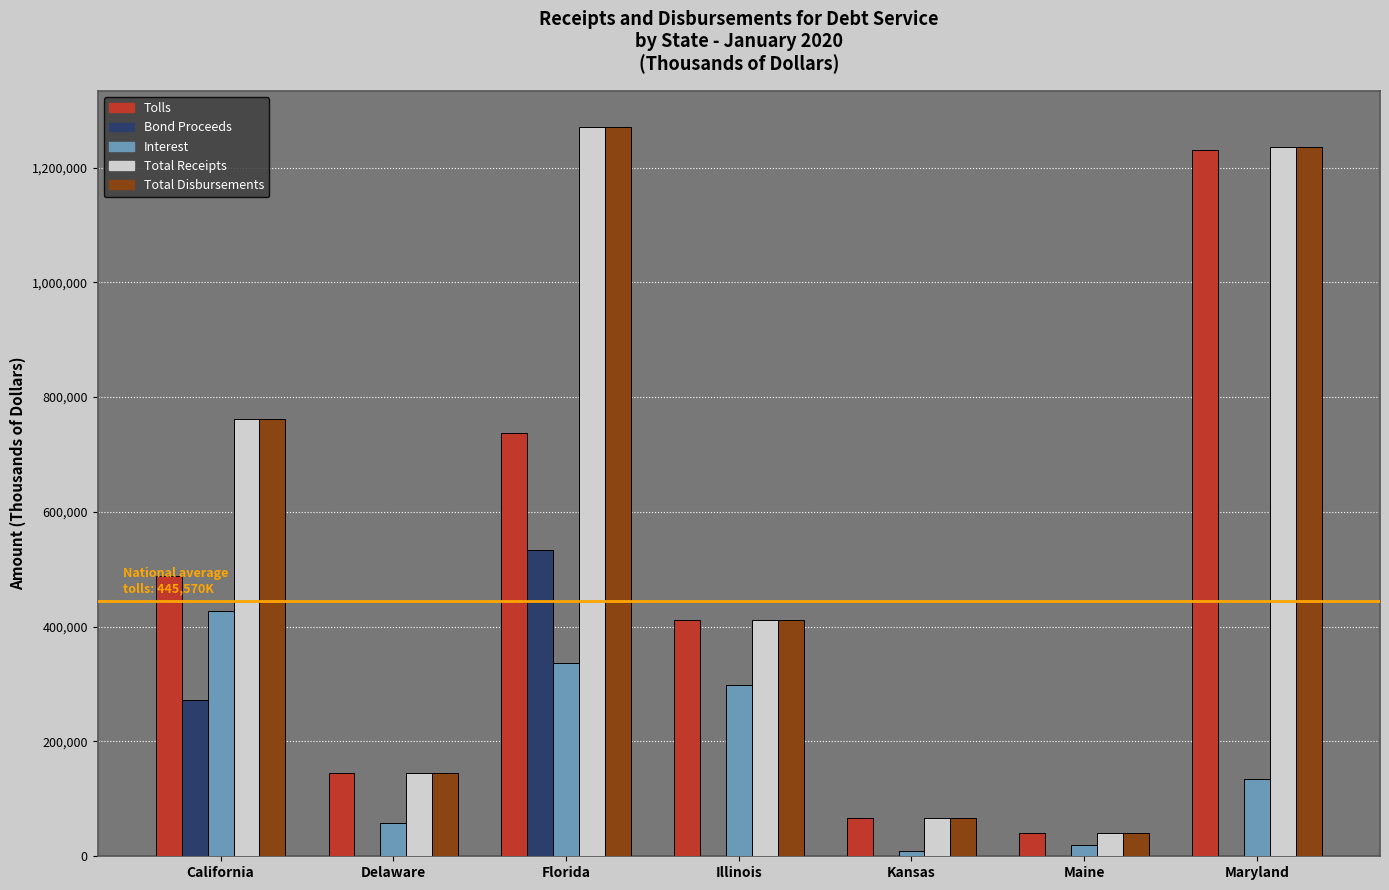

What is the sum of all Tolls values?

3118995